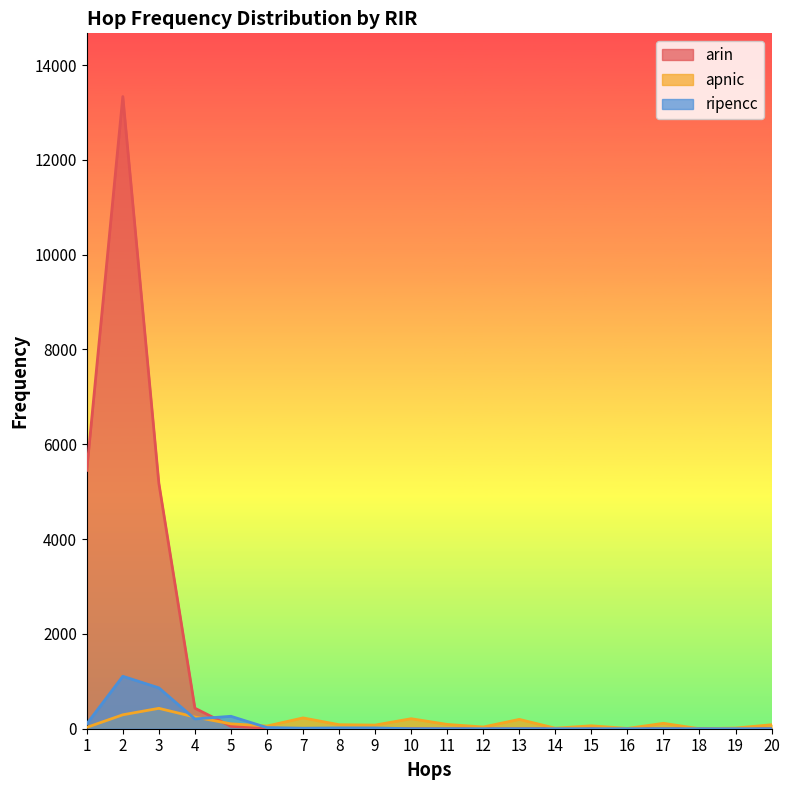

Where is the first local maximum for ripencc?

2